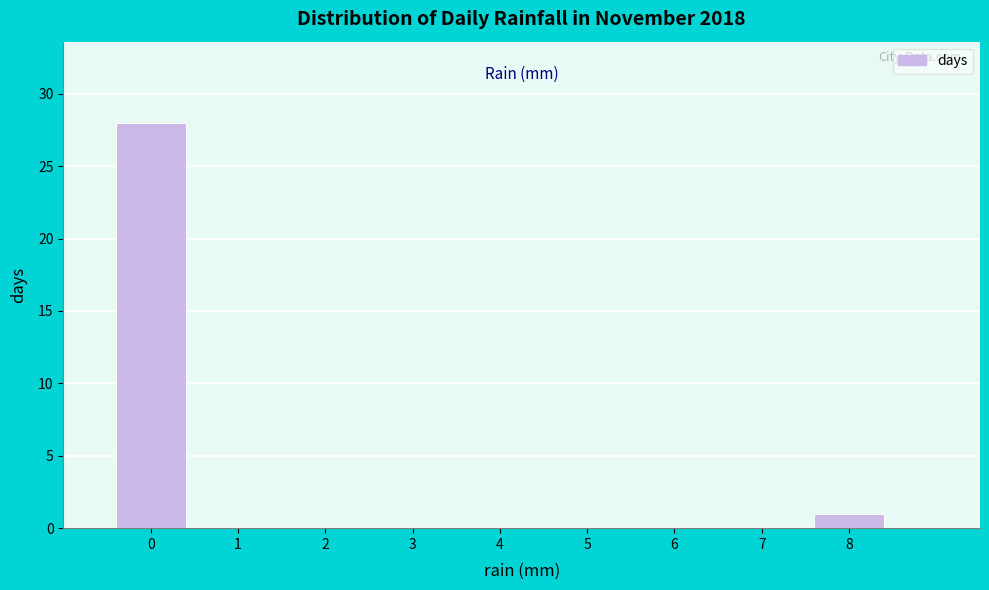

Reading left to right, transcribe this chart: for each bar, give the range it covers on the x-axis and its height. The values are not printed on the chart, so give them approximately, as read against the axis.

-0.5 to 0.5: 28
0.5 to 1.5: 0
1.5 to 2.5: 0
2.5 to 3.5: 0
3.5 to 4.5: 0
4.5 to 5.5: 0
5.5 to 6.5: 0
6.5 to 7.5: 0
7.5 to 8.5: 1